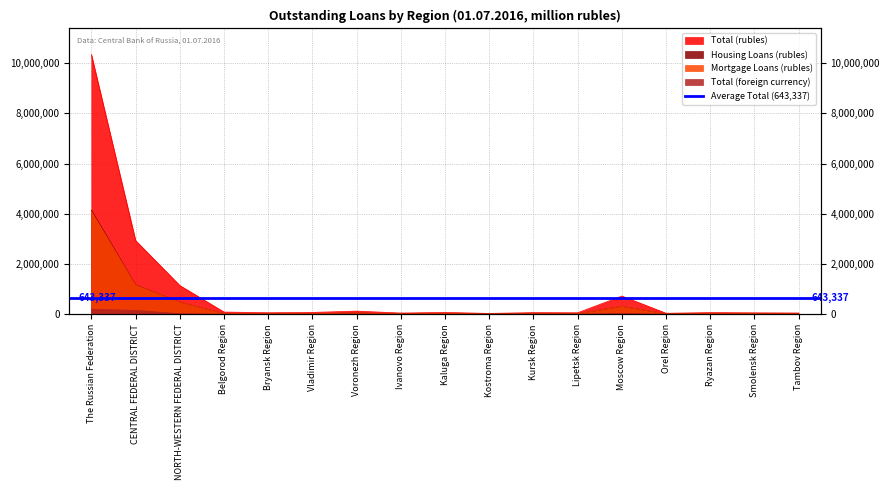

What is the difference between the second highest and minimum values in the Total (rubles) series?

2902682